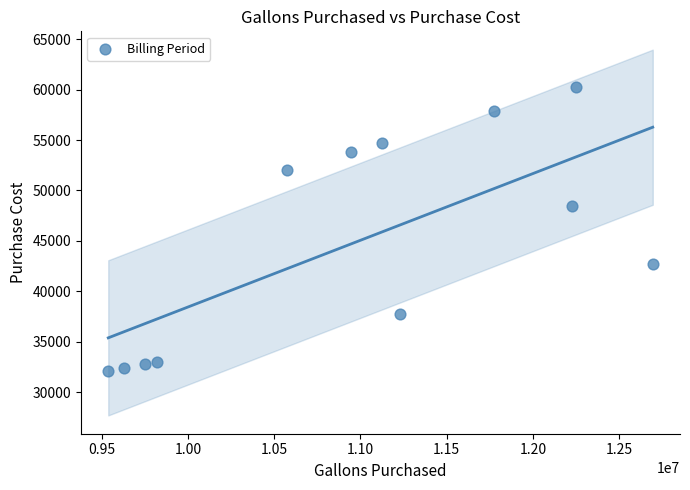

What Y value in the scatter plot is closest to 46162?

48427.1